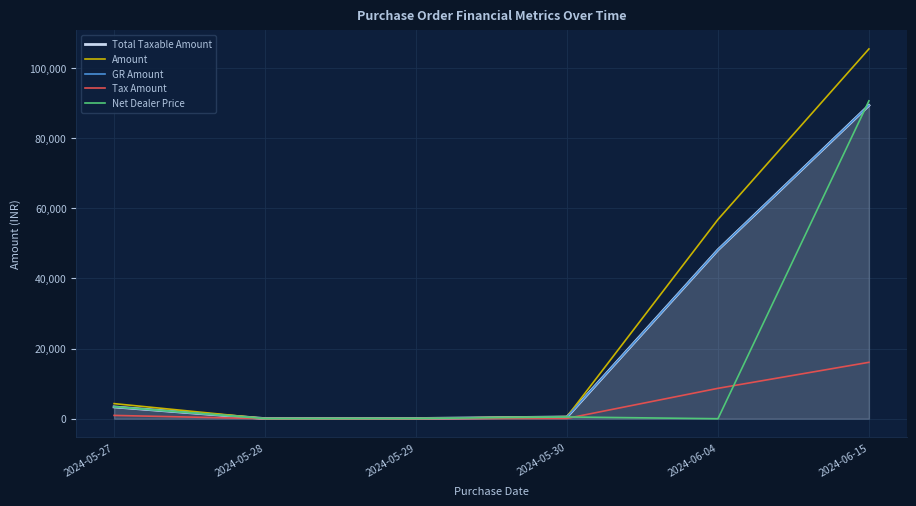

How many lines are shown in the chart?

5